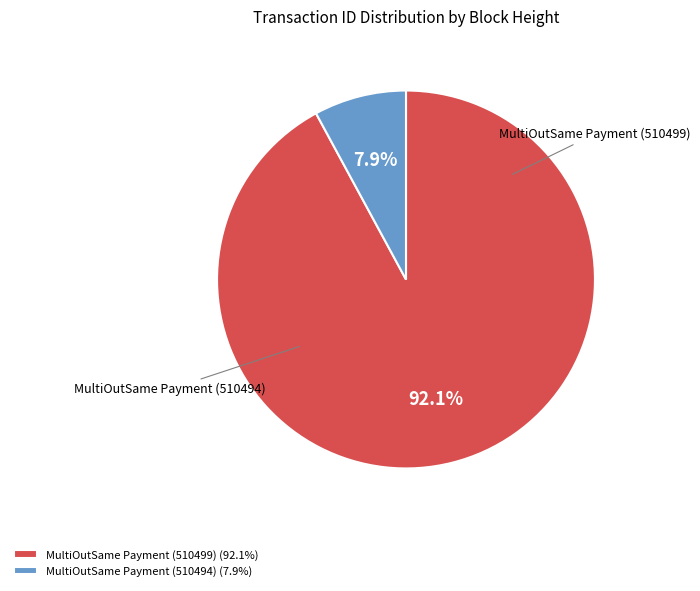

How much of the chart is everything except MultiOutSame Payment (510494)?

92.1%